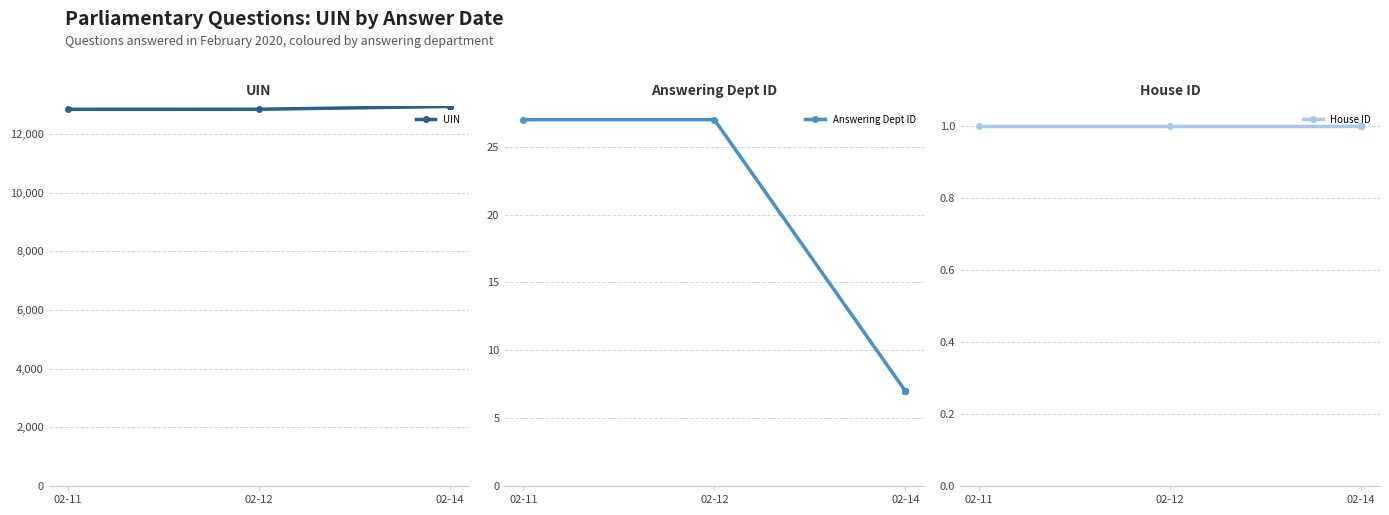

What is the smallest value displayed?

1